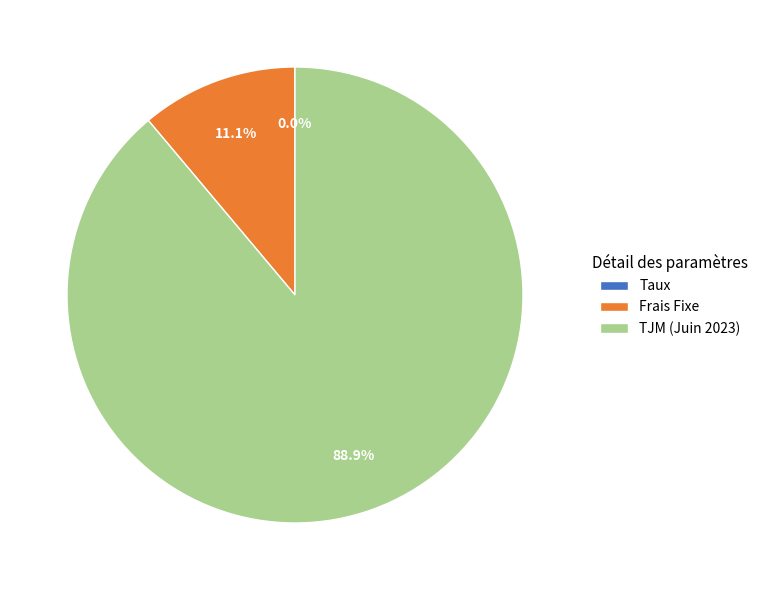

Do Frais Fixe and TJM (Juin 2023) together represent more than half of the pie?

Yes